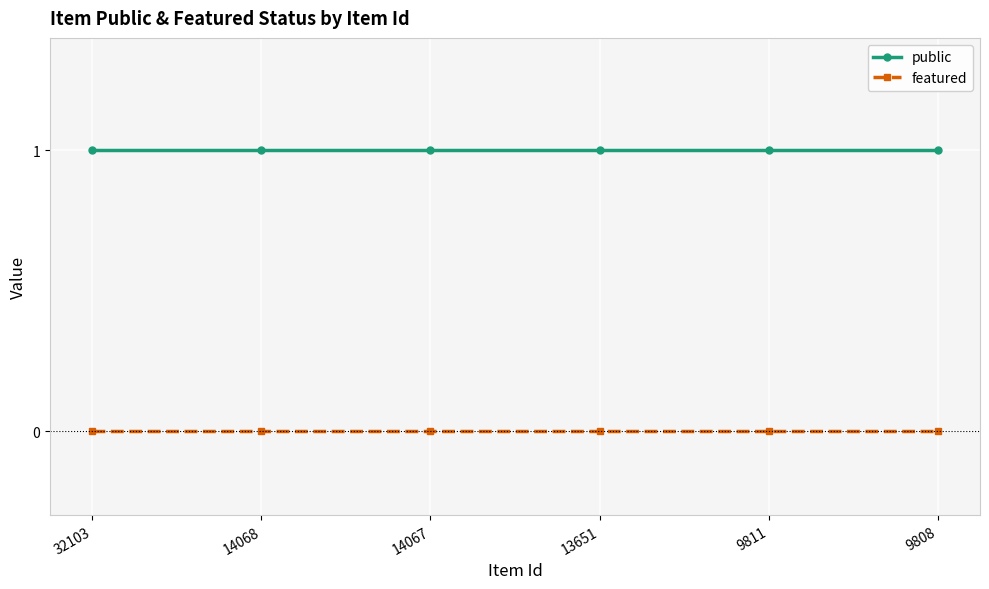

True or false: public and featured intersect in this chart.

False